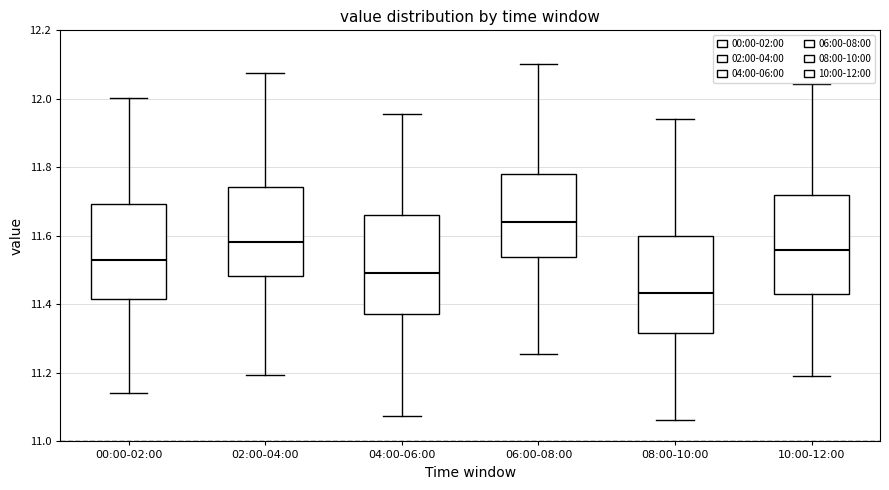

Where is the lower edge of the box for 02:00-04:00 on the y-axis? The values are not printed on the chart, so give them approximately, as read against the axis.

11.48